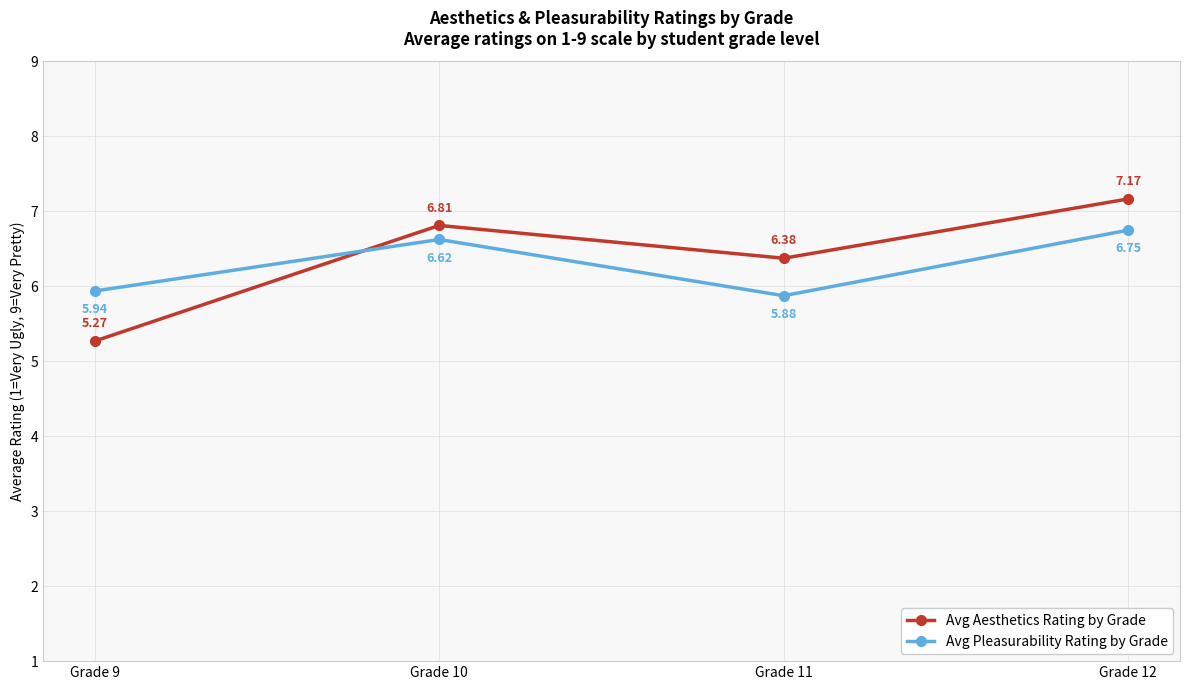

Which series has the largest total across all categories?

Avg Aesthetics Rating by Grade